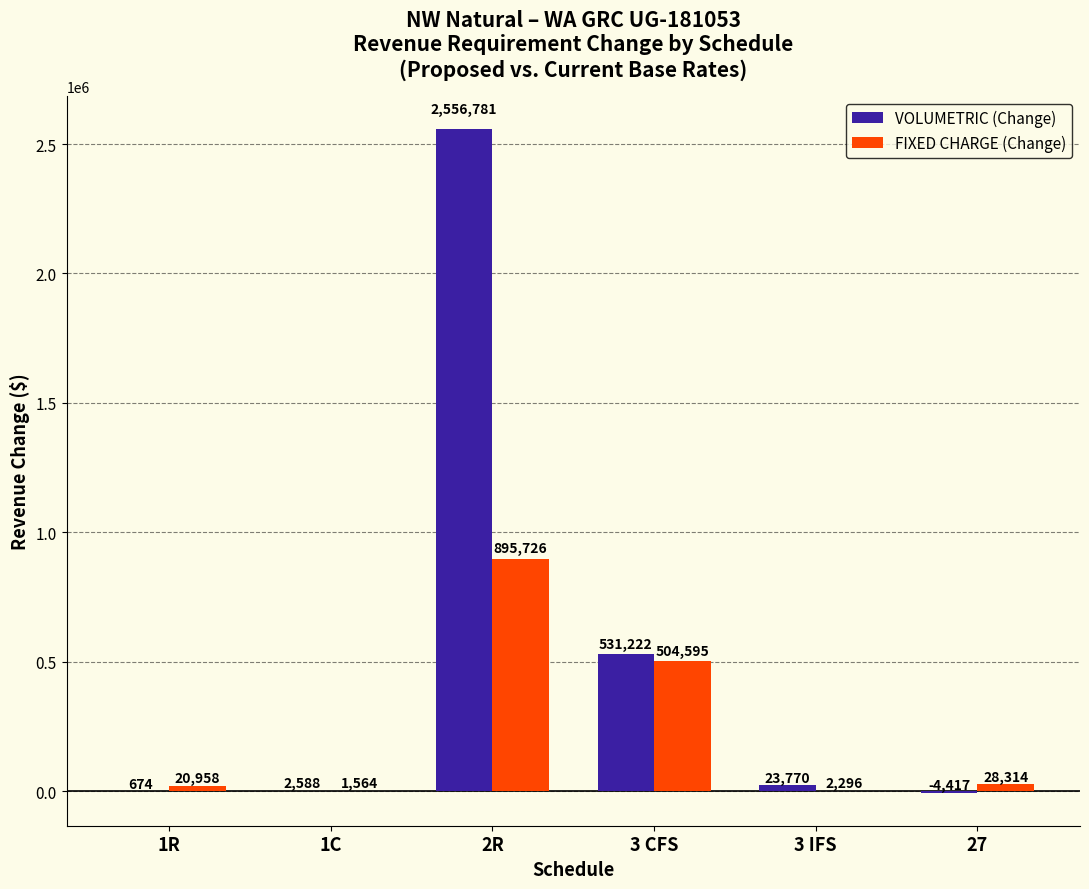

How many groups of bars are there?

6